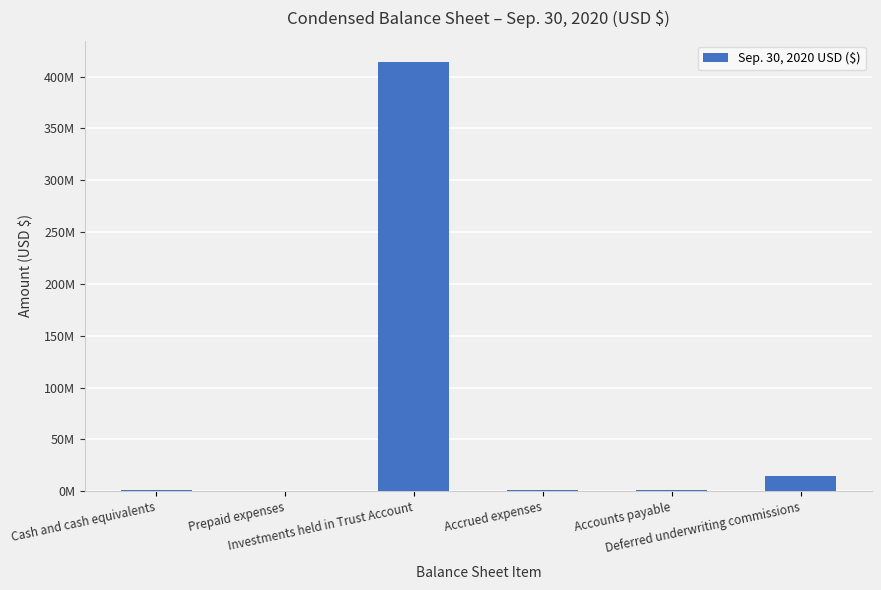

Rank the categories by value from highest to lowest.

Investments held in Trust Account, Deferred underwriting commissions, Cash and cash equivalents, Accrued expenses, Accounts payable, Prepaid expenses